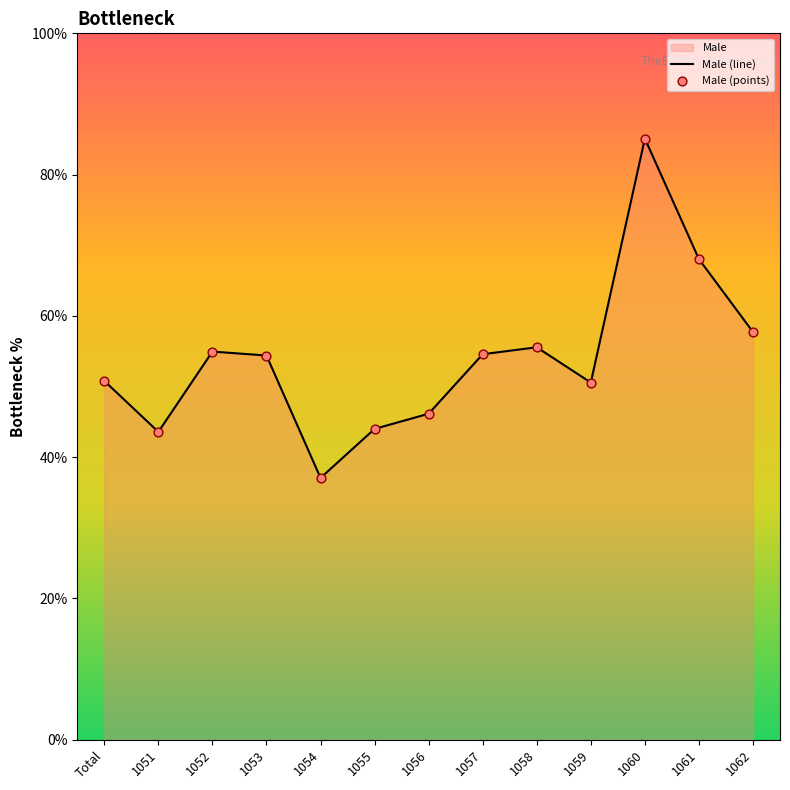

What is the difference between the values at 1056 and 1062?

11.6